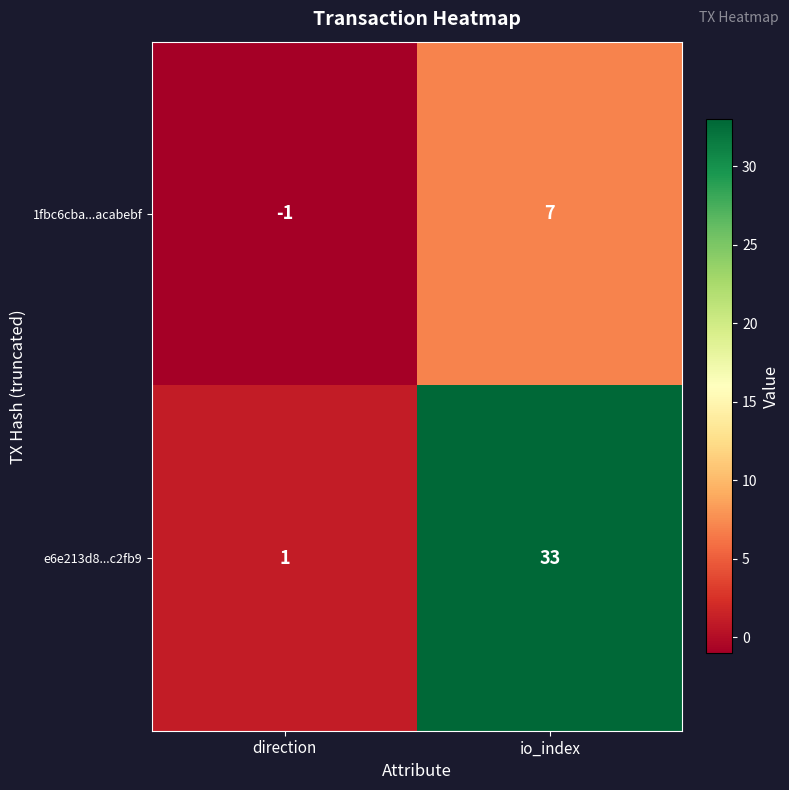

What is the sum of the e6e213d8...c2fb9 values at io_index and direction?

34